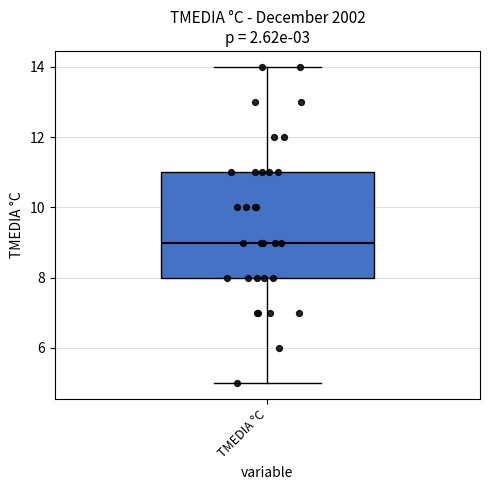

Transcribe this box plot: give where the median line is, the range the box spans, and where the two whiskers end, as read against the y-axis. The values are not printed on the chart, so give them approximately, as read against the axis.

median 9, box 8 to 11, whiskers 5 to 14